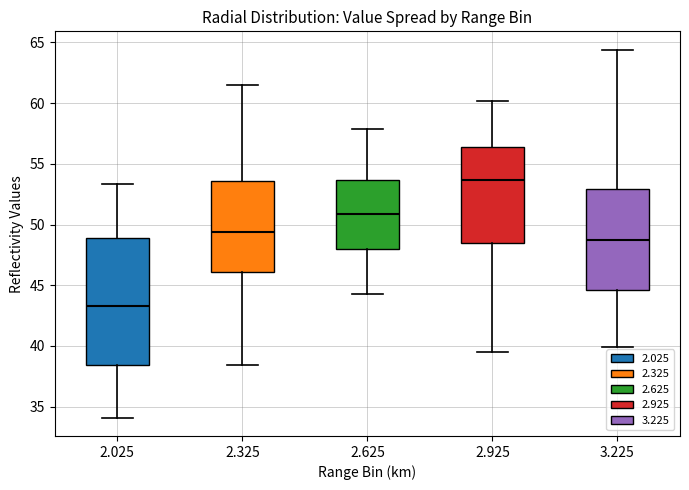

Comparing the boxes themselves (not the whiskers), which one is the tallest?

2.025